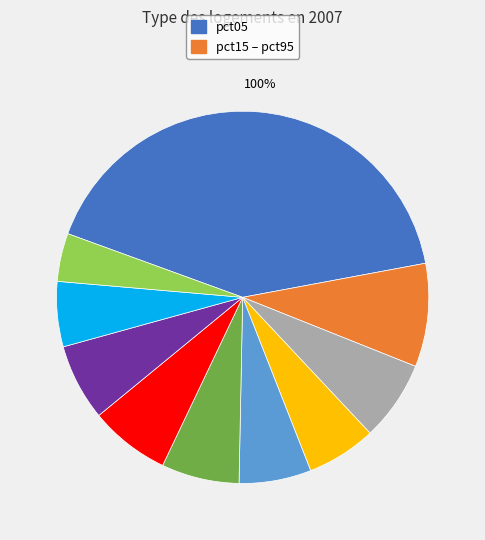

What percentage is NOT represented by pct65?

93.0%